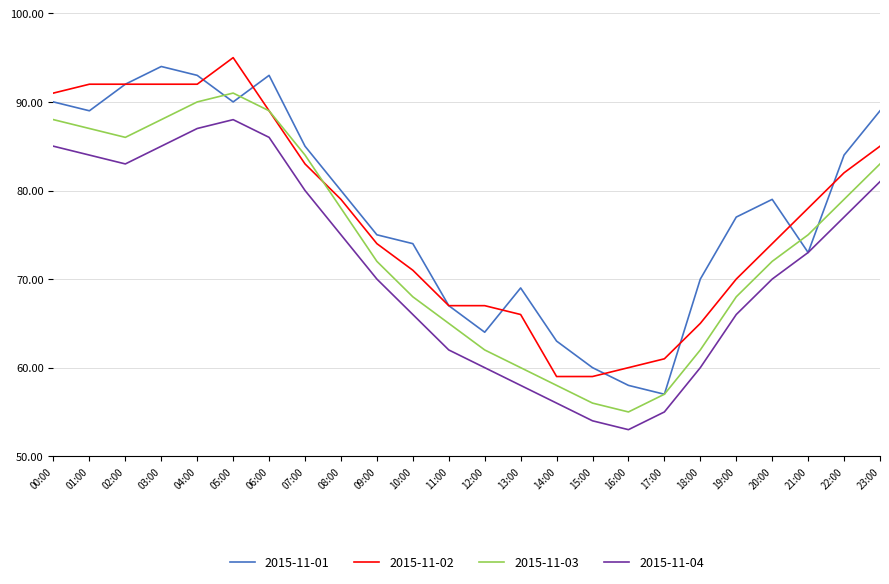

The value of 2015-11-01 at 23:00 is 141. True or false?

False